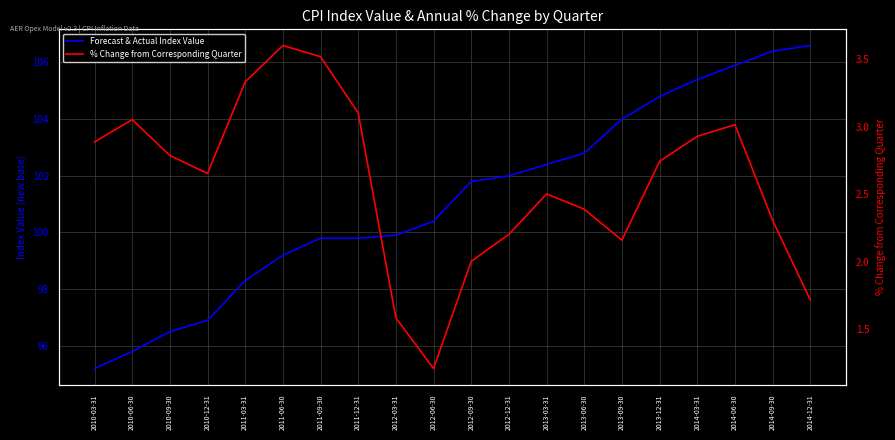

The % Change from Corresponding Quarter series shows 5.7 at 2011-03-31. True or false?

False